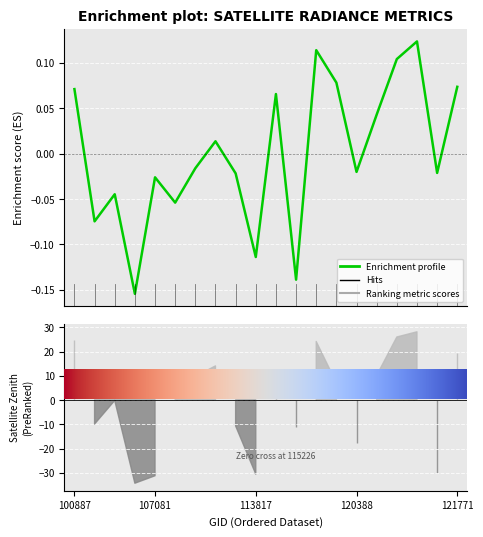

The chart shows a value of 0.1 at 17. True or false?

True